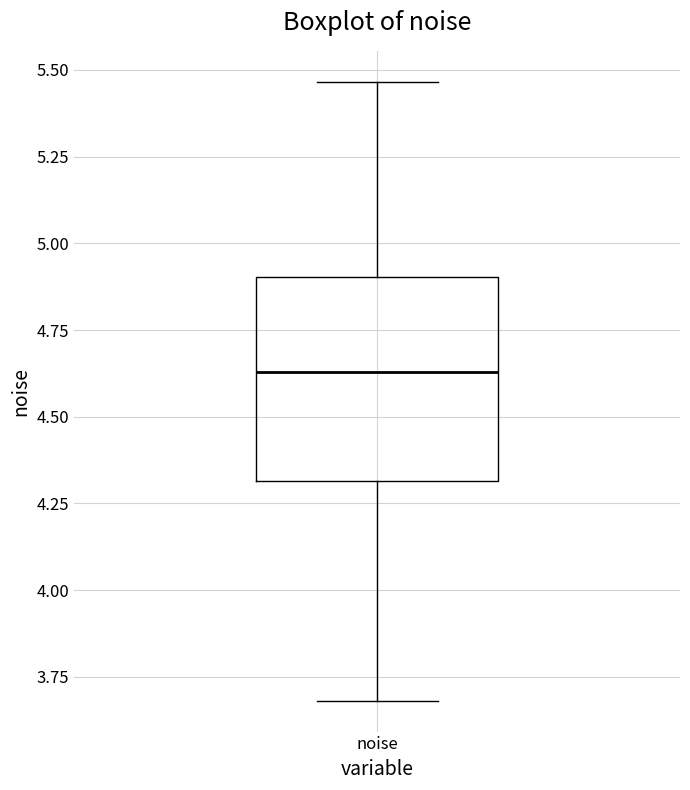

Where is the upper edge of the box for noise on the y-axis? The values are not printed on the chart, so give them approximately, as read against the axis.

4.90